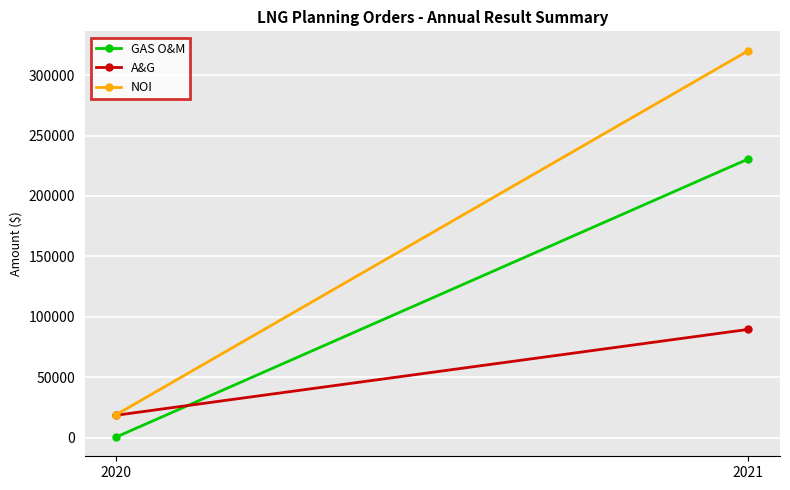

Between 2020 and 2021, which series saw the biggest shift?

NOI